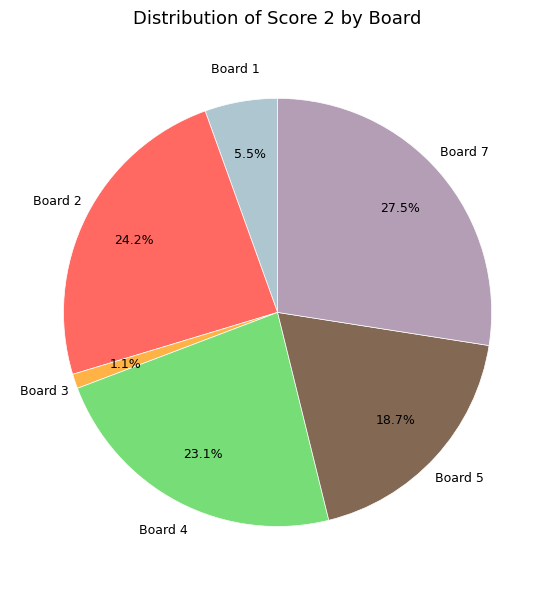

Is there any slice that represents more than half of the pie?

No